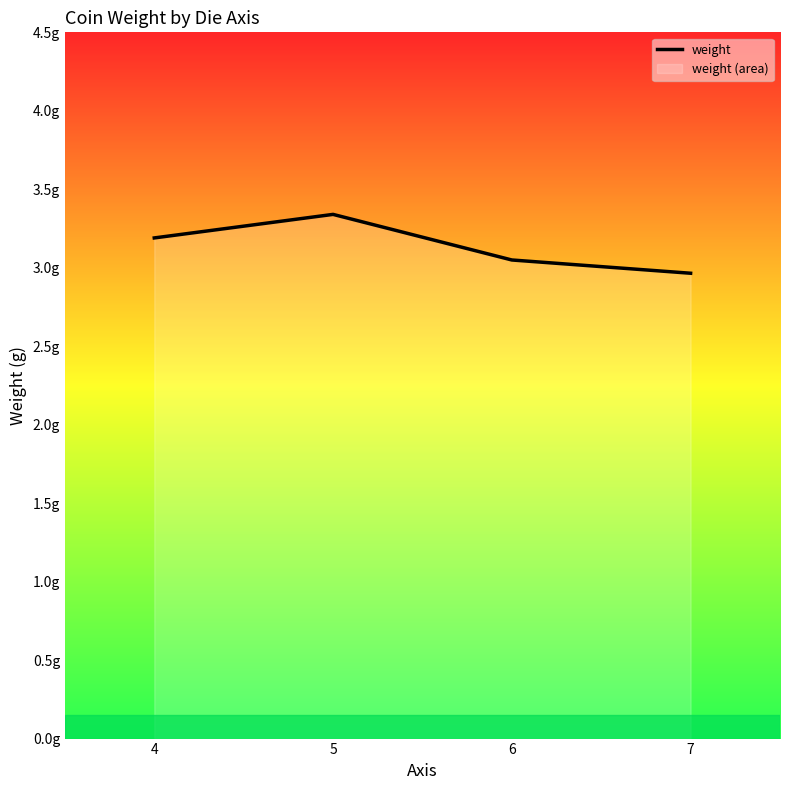

What is the difference between the second highest and minimum values?

0.2